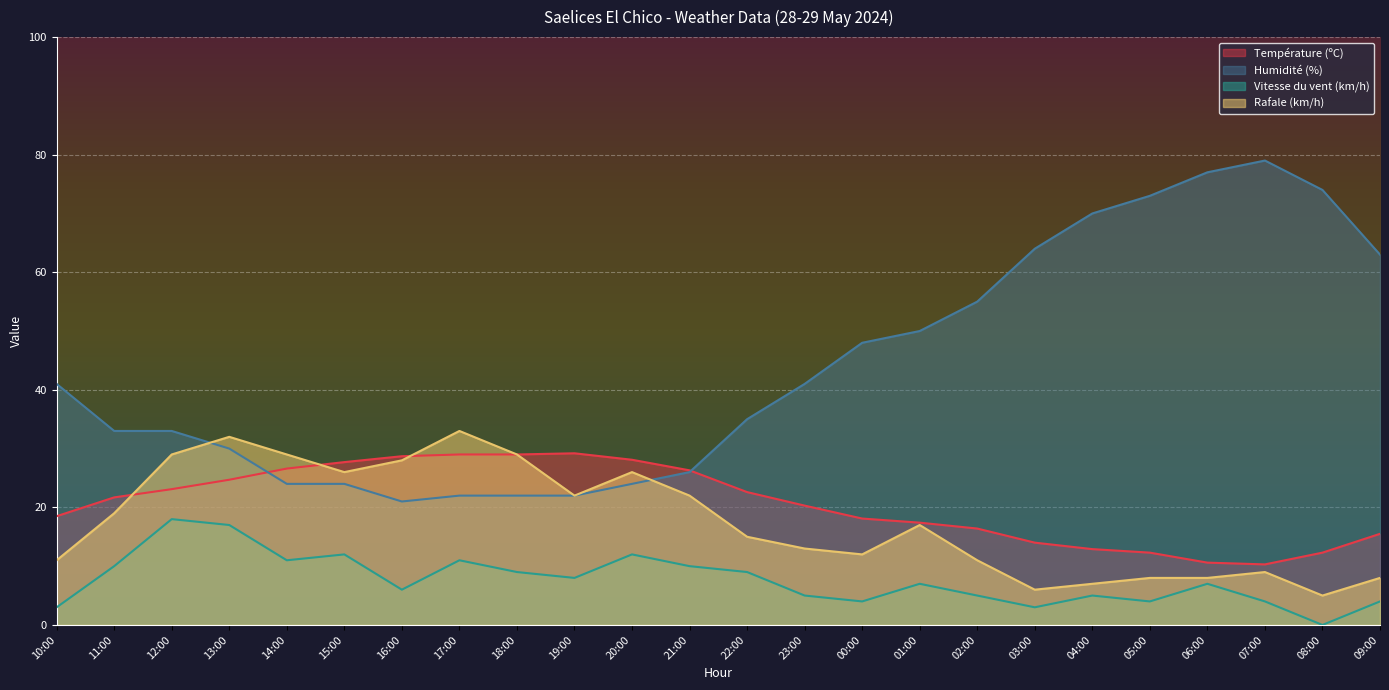

What is the approximate value of Vitesse du vent (km/h) at 19:00?

8.0